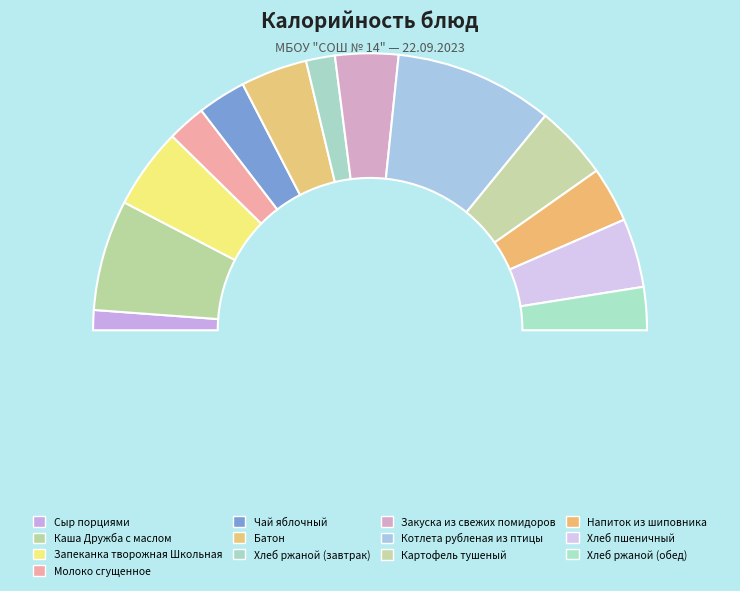

How many slices are in this pie chart?

13